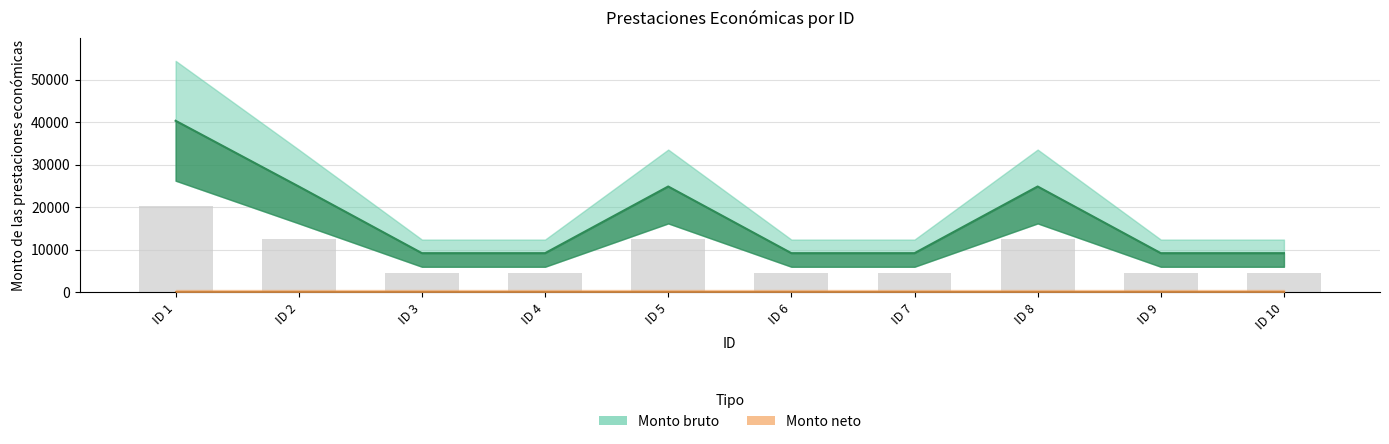

Which category has the lowest value in the Monto bruto series?

ID 3